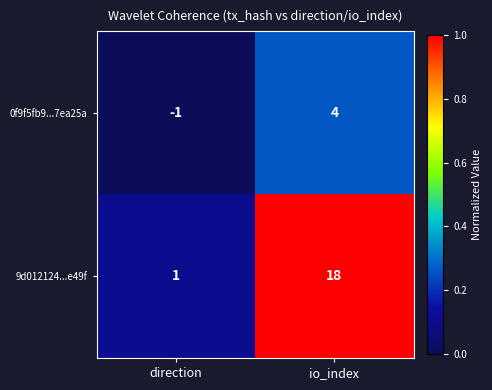

Reading left to right, what are all the values shown in this chart?

0f9f5fb9...7ea25a: direction=-1	io_index=4
9d012124...e49f: direction=1	io_index=18